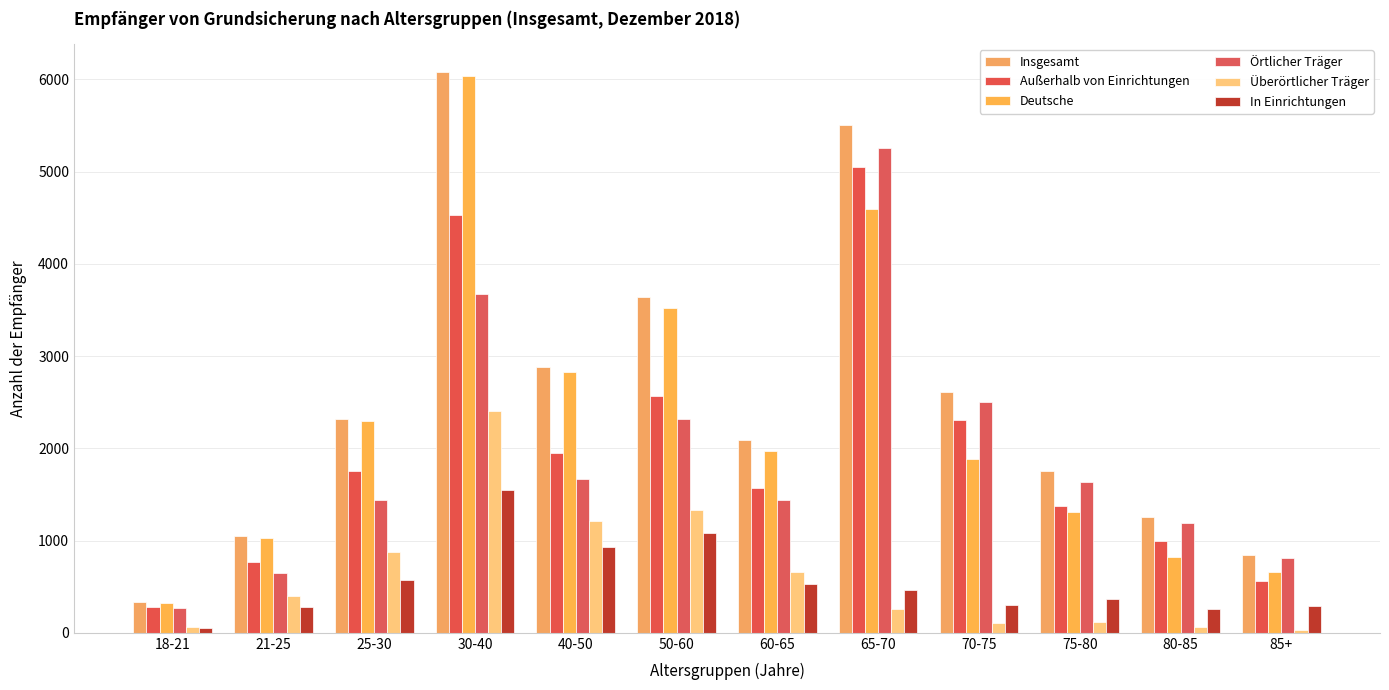

What is the difference between the highest and lowest values at 50-60?

2564